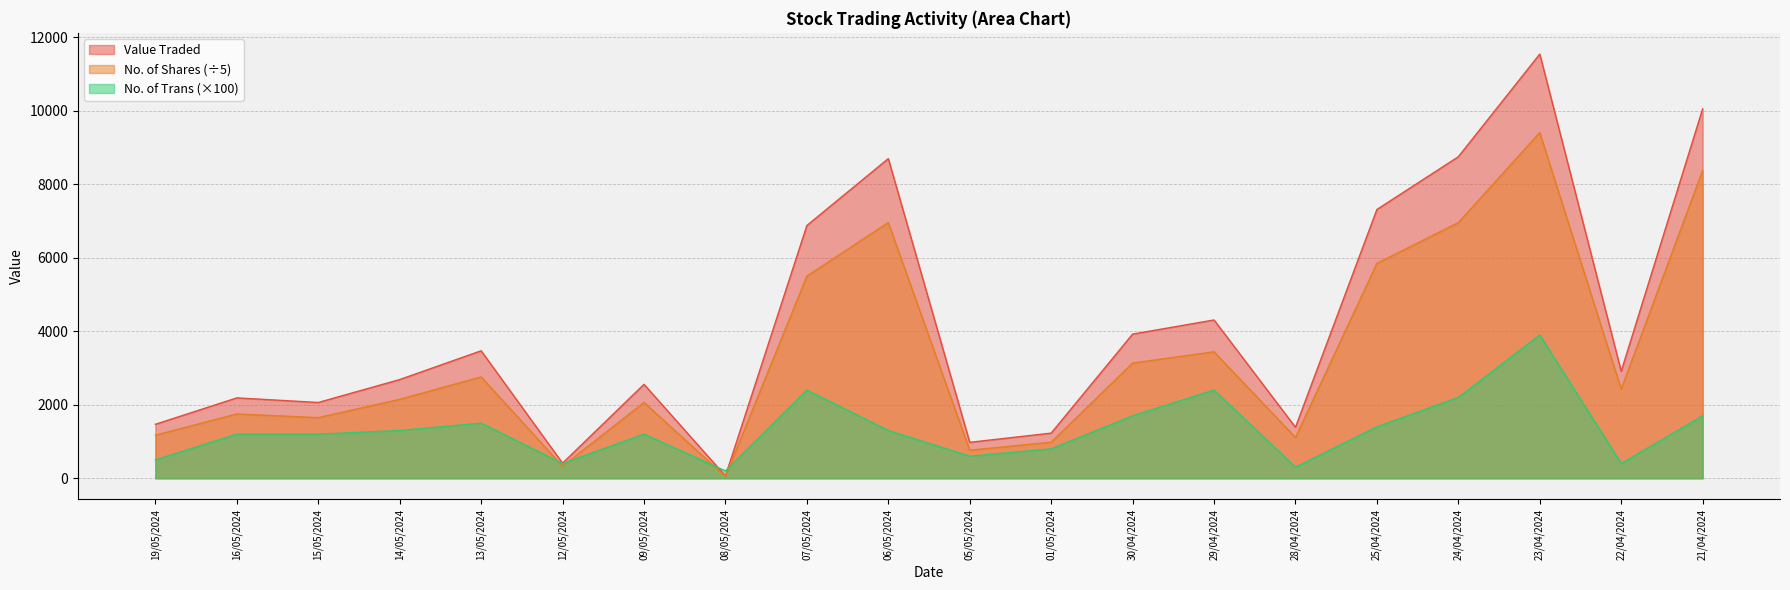

Rank the series at 16/05/2024 from highest to lowest value.

Value Traded, No. of Shares (÷5), No. of Trans (×100)